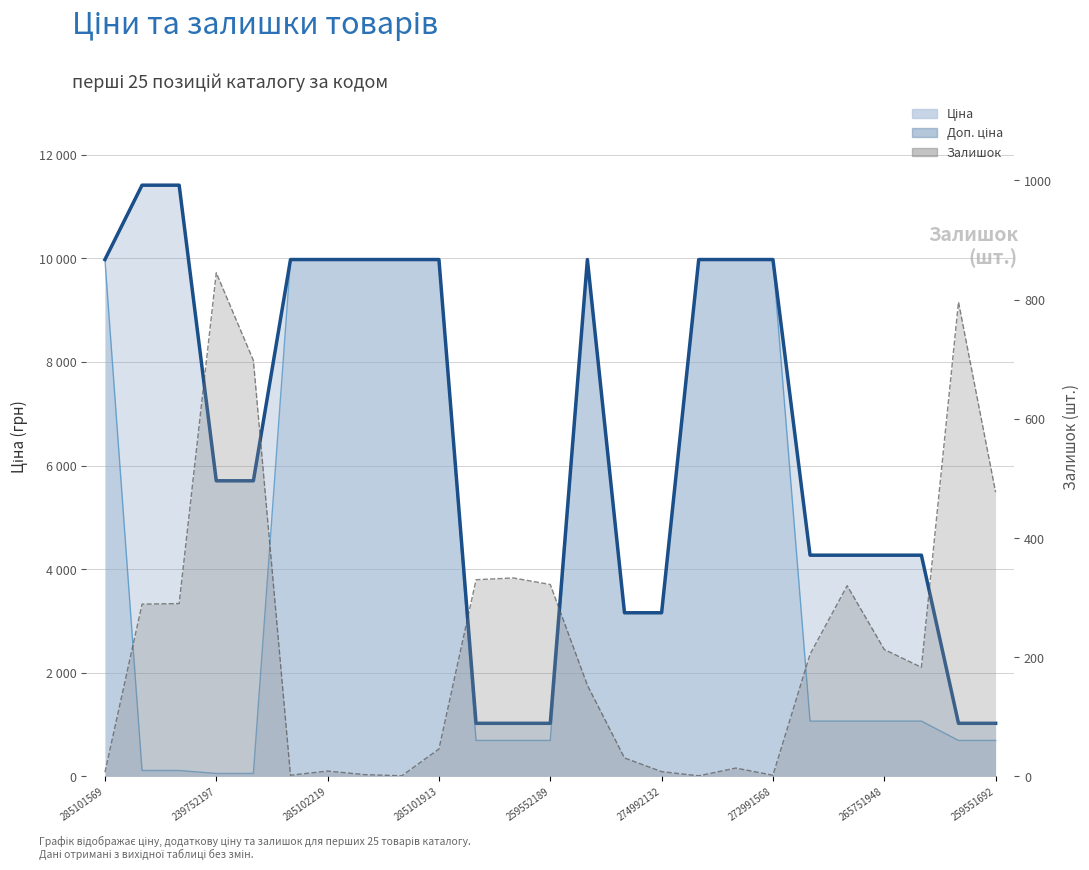

Where is the first local maximum for Ціна (лінія)?

13